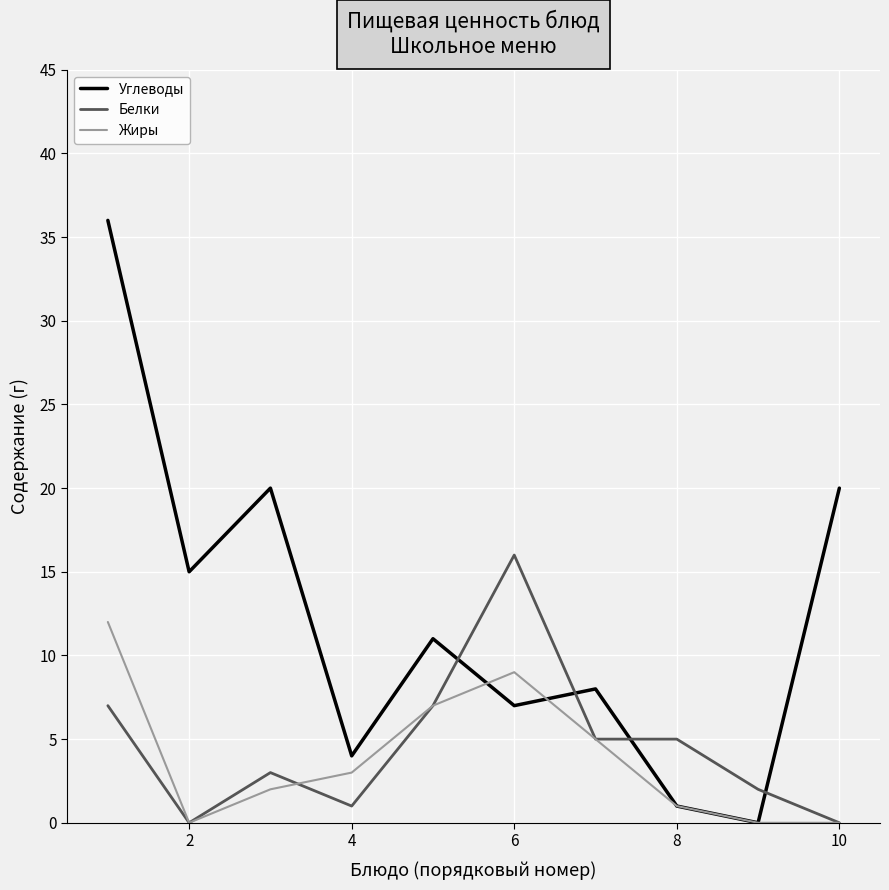

True or false: Углеводы and Белки cross at least once.

True